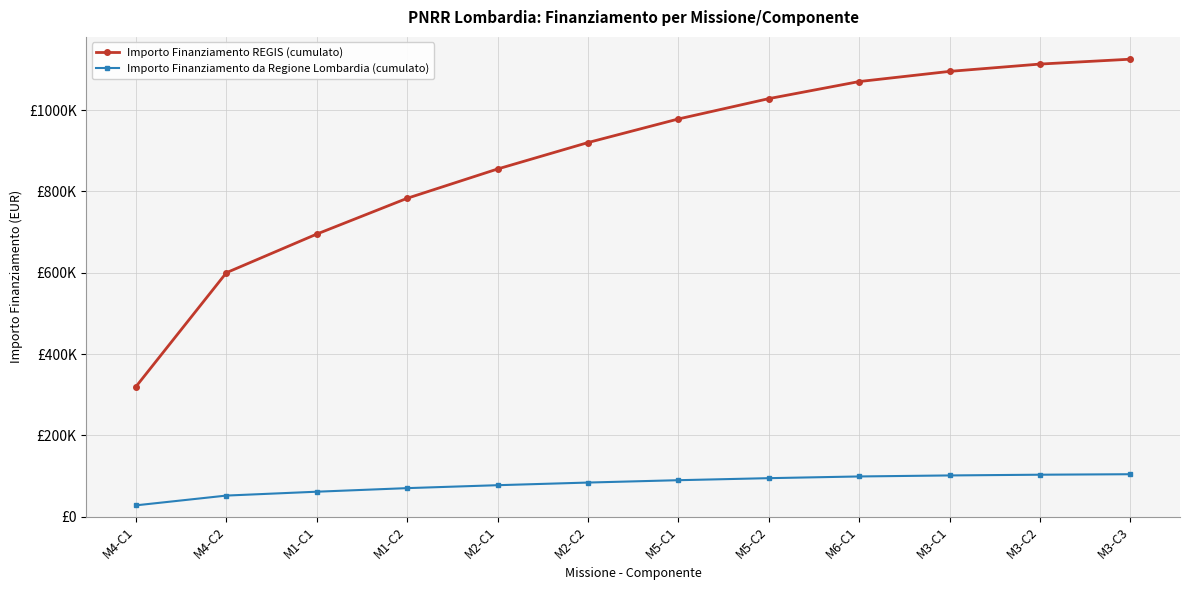

Which series changed the most between M3-C2 and M3-C3?

Importo Finanziamento REGIS (cumulato)